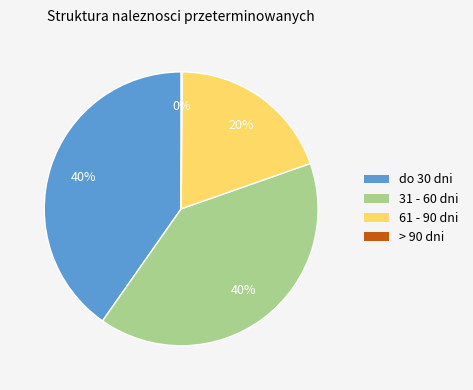

To the nearest percent, what is the combined percentage of do 30 dni and 61 - 90 dni?

60%